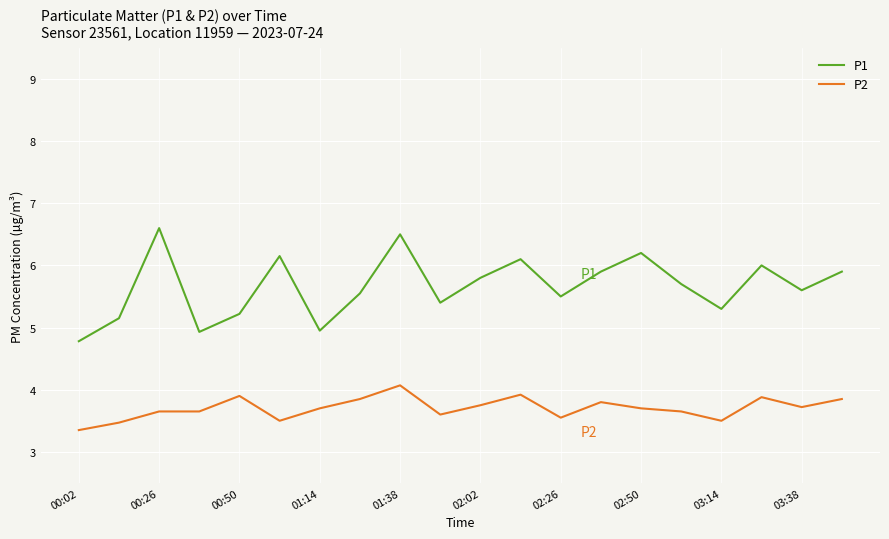

What is the difference between the maximum and minimum values in the P1 series?

1.8